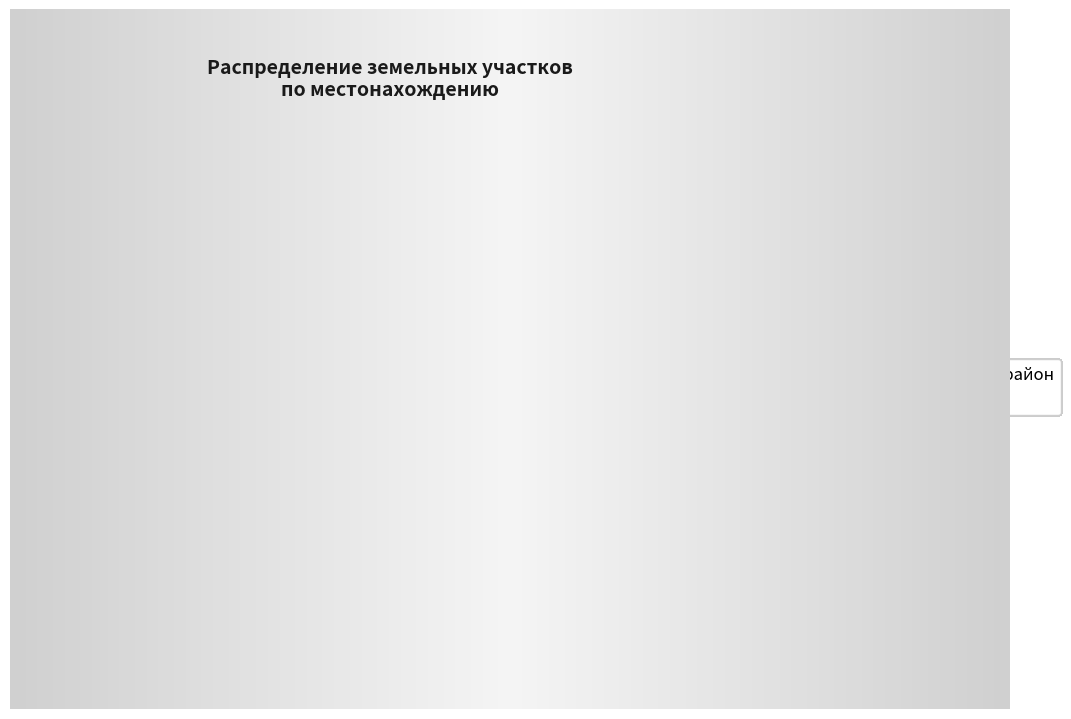

Which category has the smallest portion of the pie?

Александровск-Сахалинский район